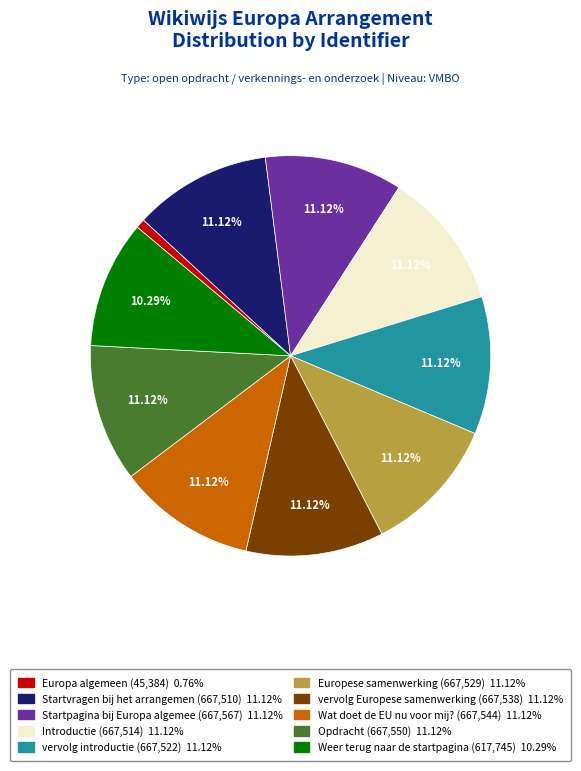

Does any single category account for the majority?

No